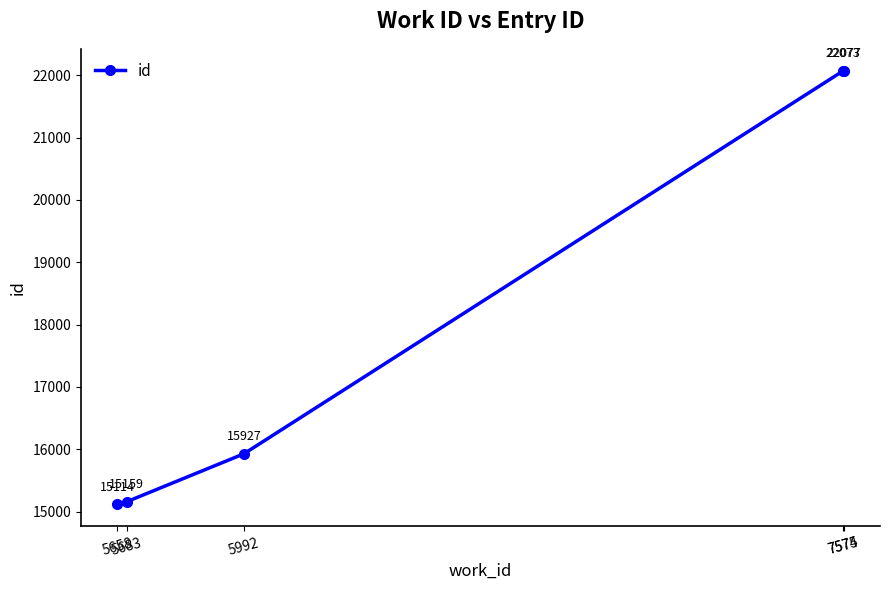

List the labels in order of value, largest first.

7575, 7574, 5992, 5683, 5658